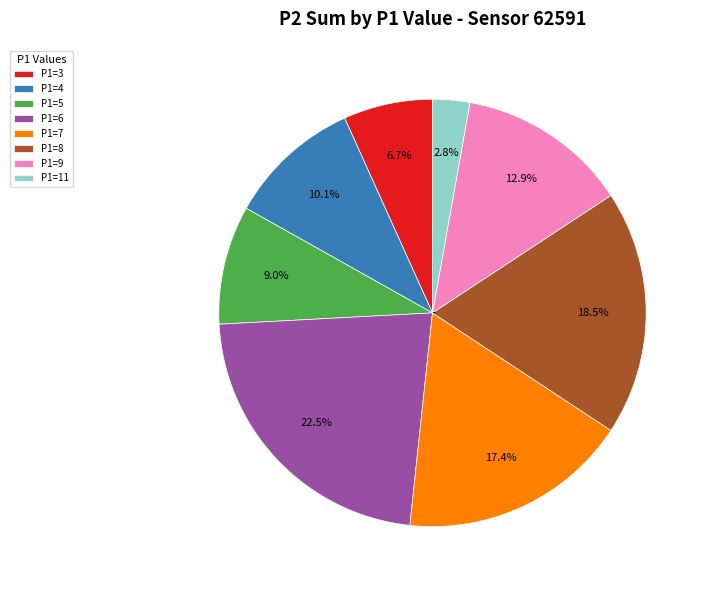

The P1=11 slice represents 3% of the pie. True or false?

True